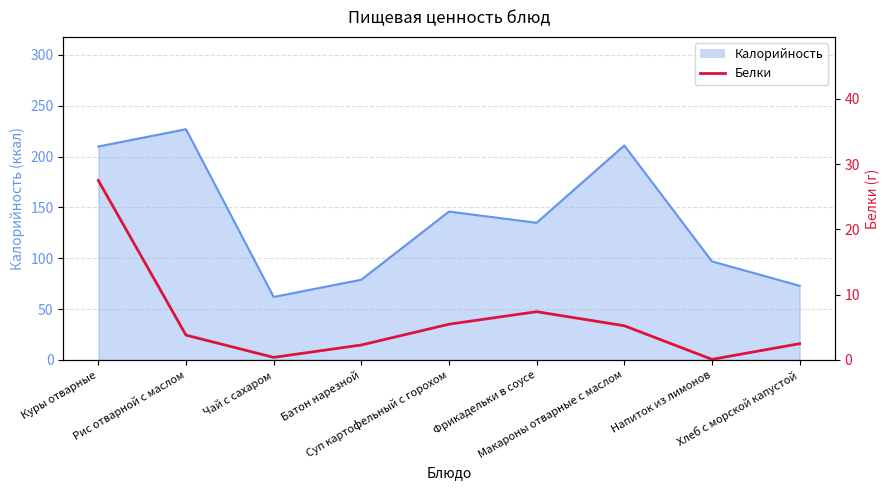

The value at Куры отварные is 10.2. True or false?

False